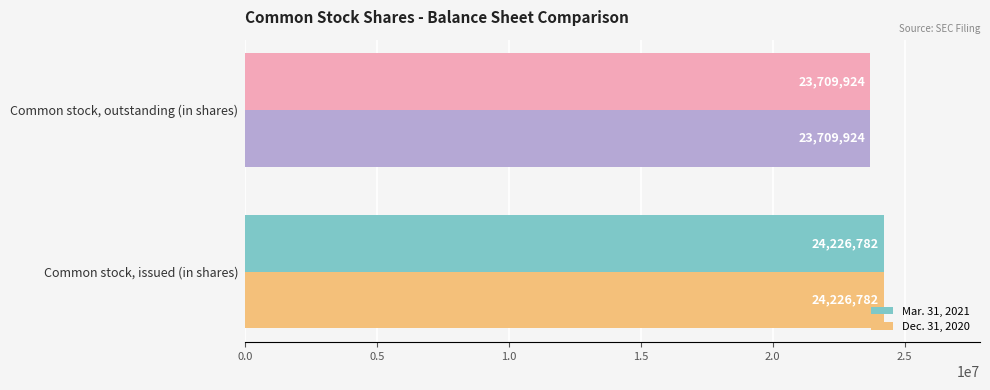

At which label does Mar. 31, 2021 reach its minimum?

Common stock, outstanding (in shares)